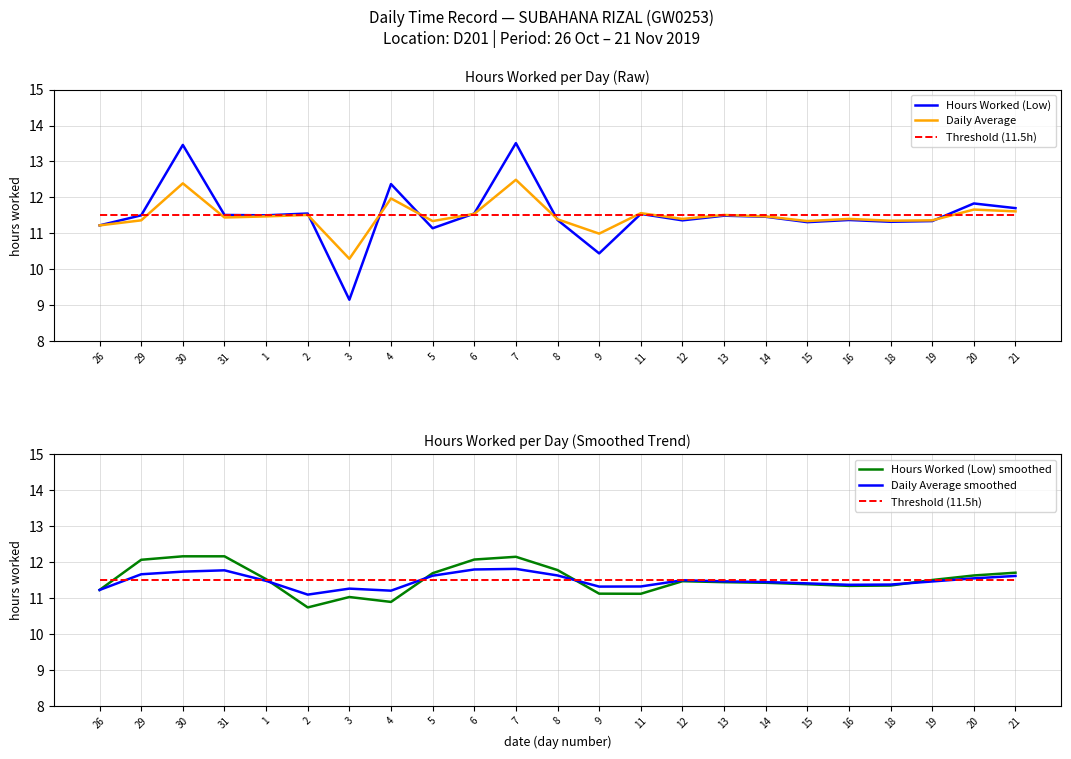

Which series has the largest range (max minus min)?

Hours Worked (Low)